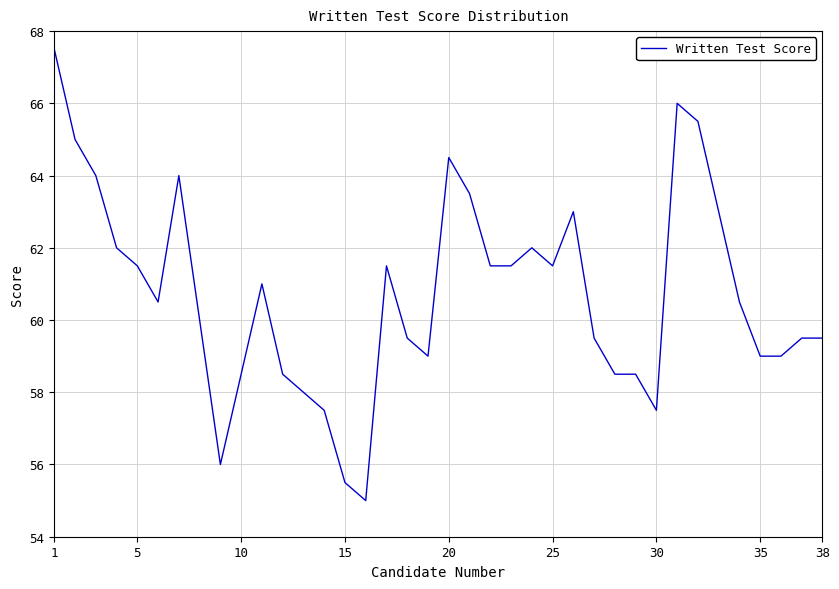

What is the minimum value shown in the chart?

55.0